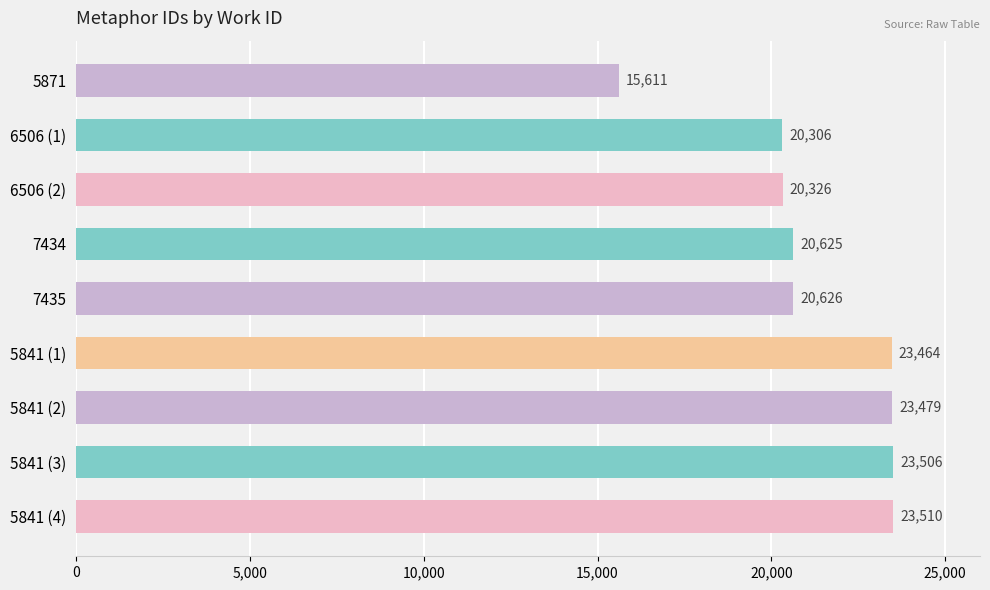

What is the difference between the second highest and second lowest values?

3200